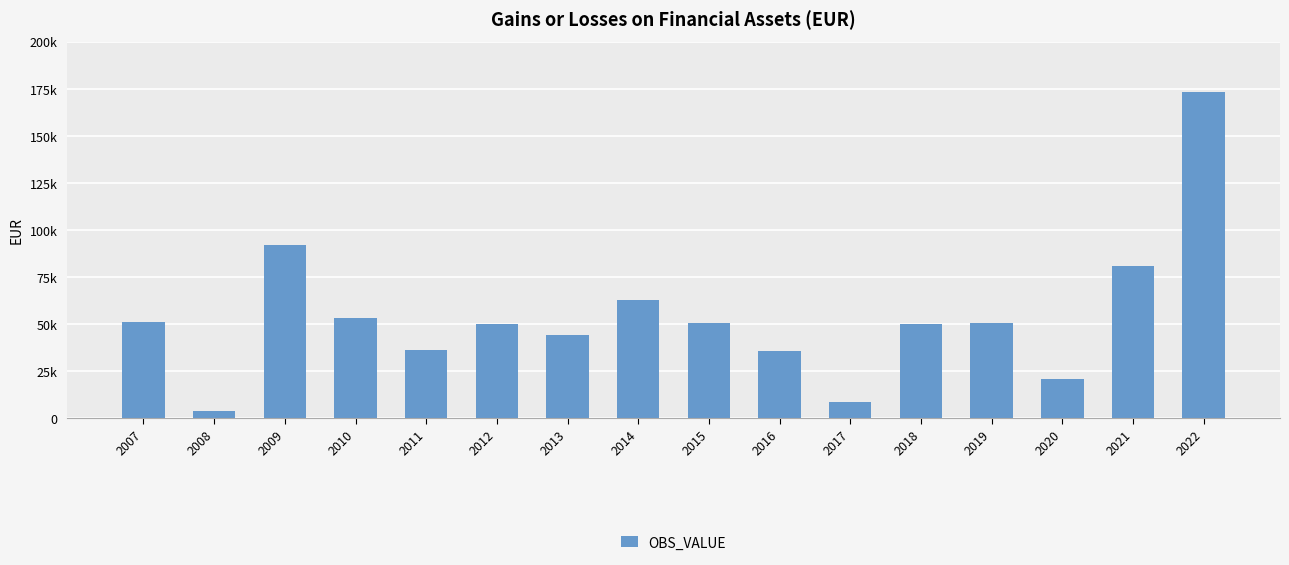

Which label corresponds to the smallest value in the chart?

2008